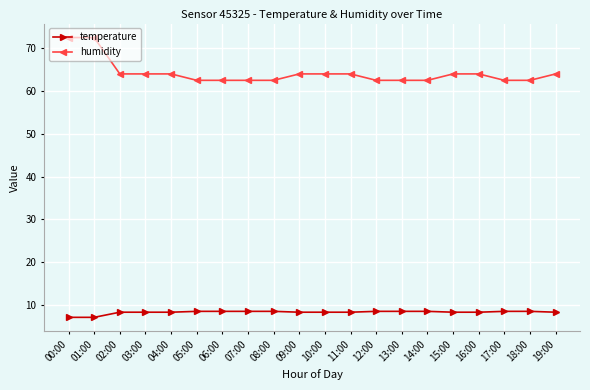

Which series changed the most between 00:00 and 17:00?

humidity